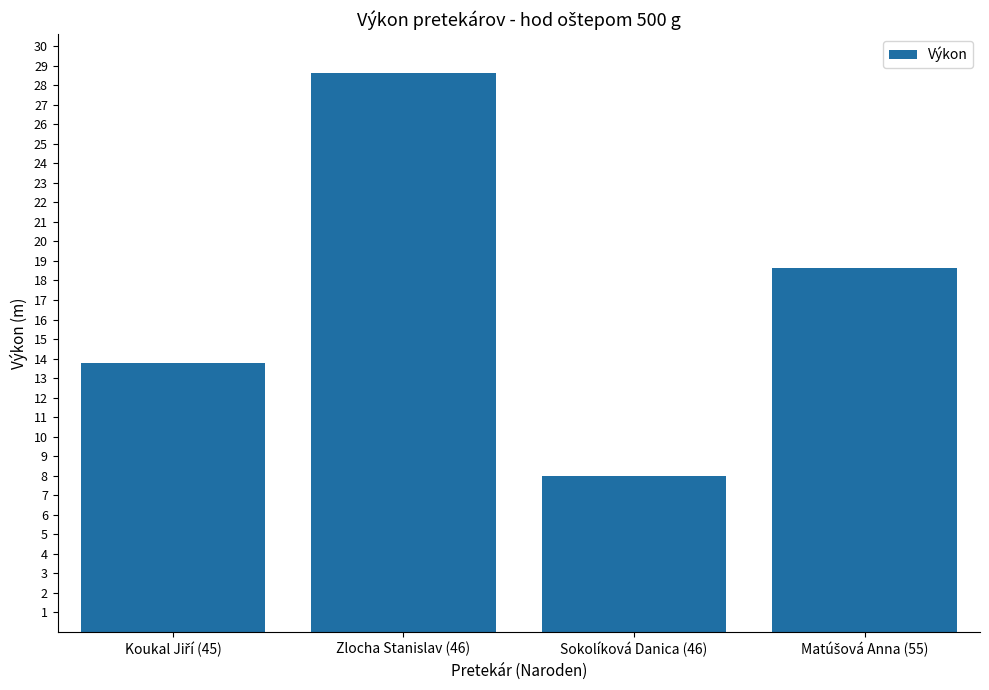

What is the change in value from Zlocha Stanislav (46) to Sokolíková Danica (46)?

-20.6